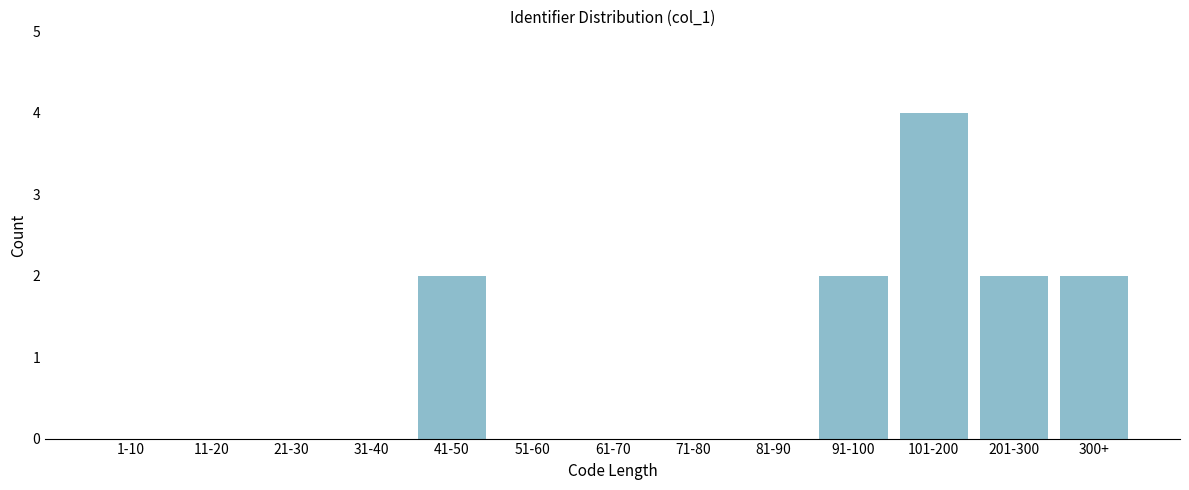

Reading right to left, what are all the values shown in this chart?

300+=2	201-300=2	101-200=4	91-100=2	81-90=0	71-80=0	61-70=0	51-60=0	41-50=2	31-40=0	21-30=0	11-20=0	1-10=0